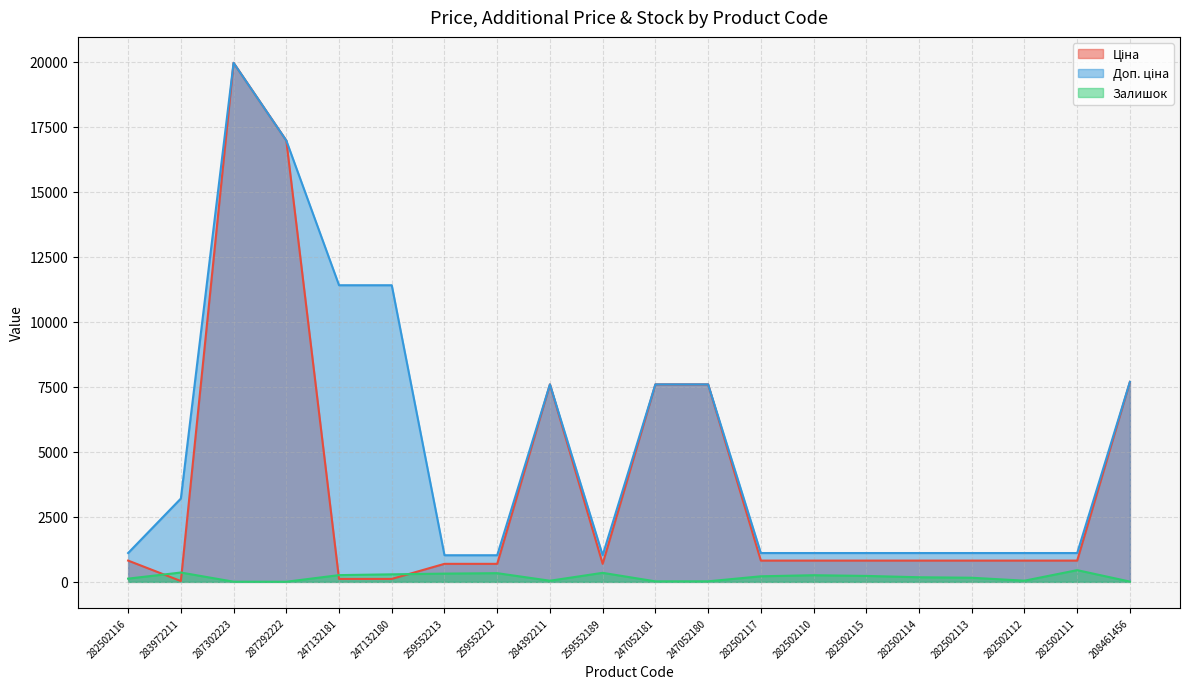

At which category is the sum across all series the highest?

287302223